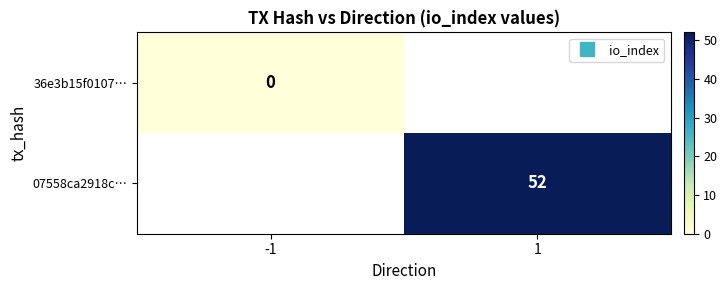

Which category has the lowest value across all series?

-1